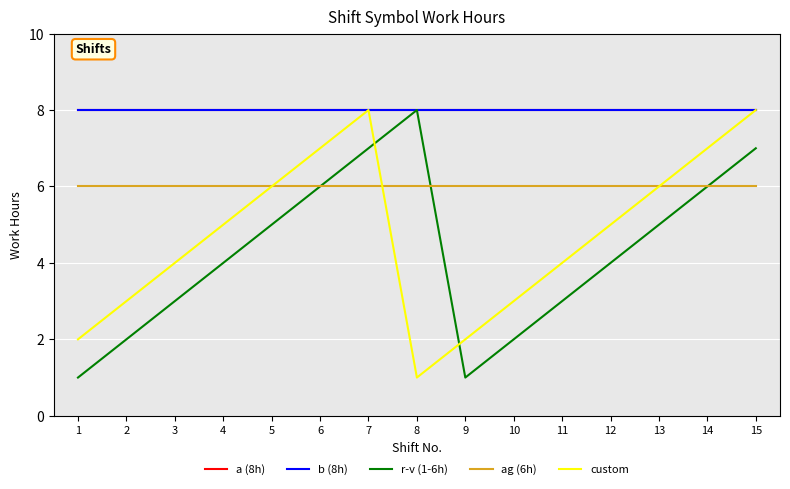

True or false: custom and b (8h) cross at least once.

False